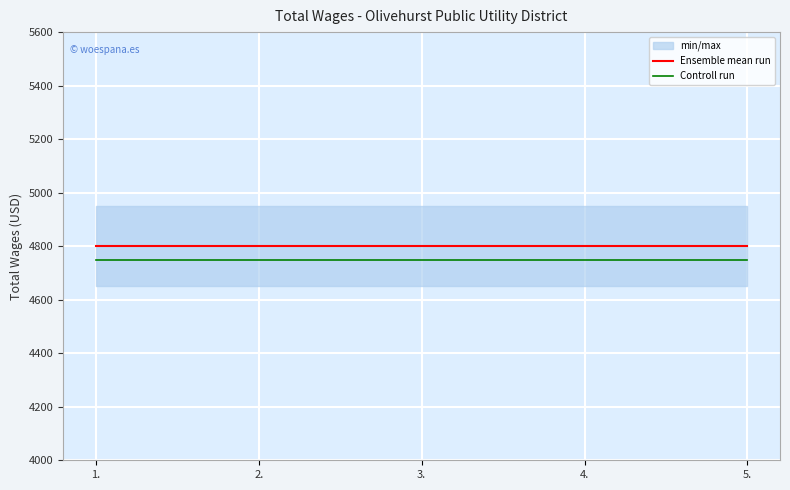

The Controll run series shows 6586 at 5.. True or false?

False